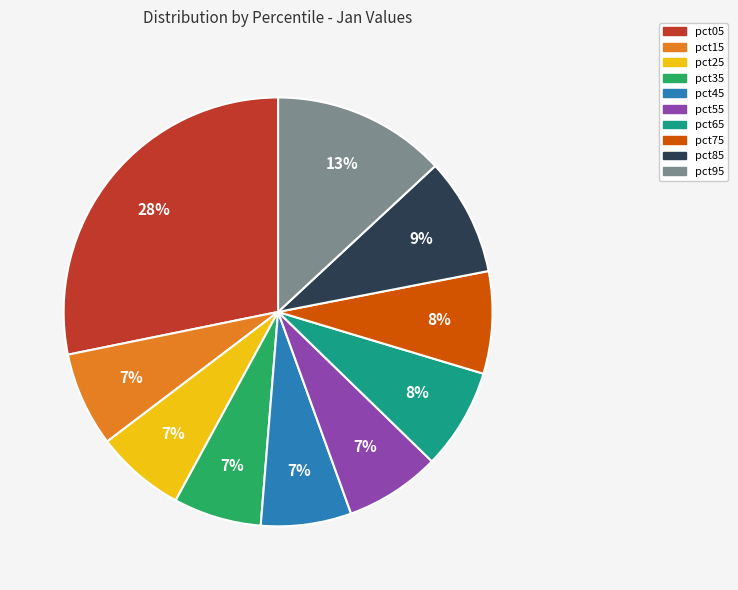

To the nearest percent, what percentage of the pie is pct25?

7%